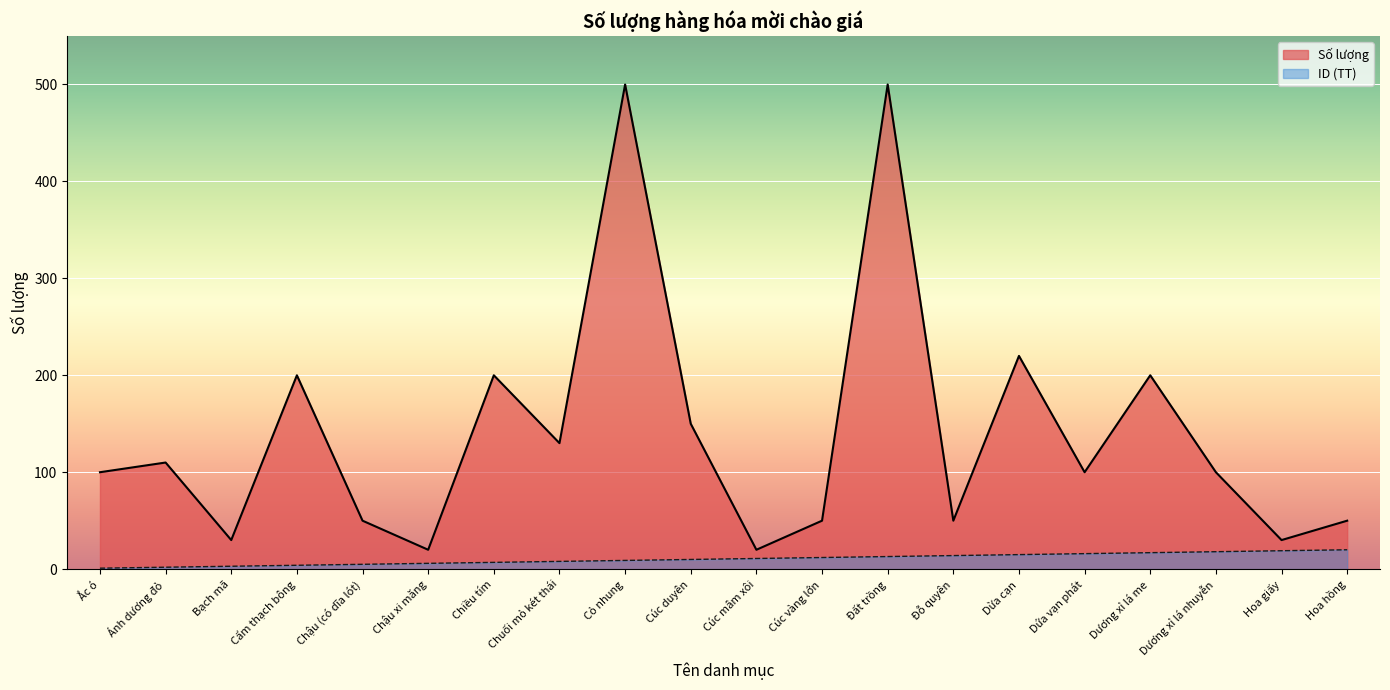

What are all the series names shown in the legend?

Số lượng, ID (TT)